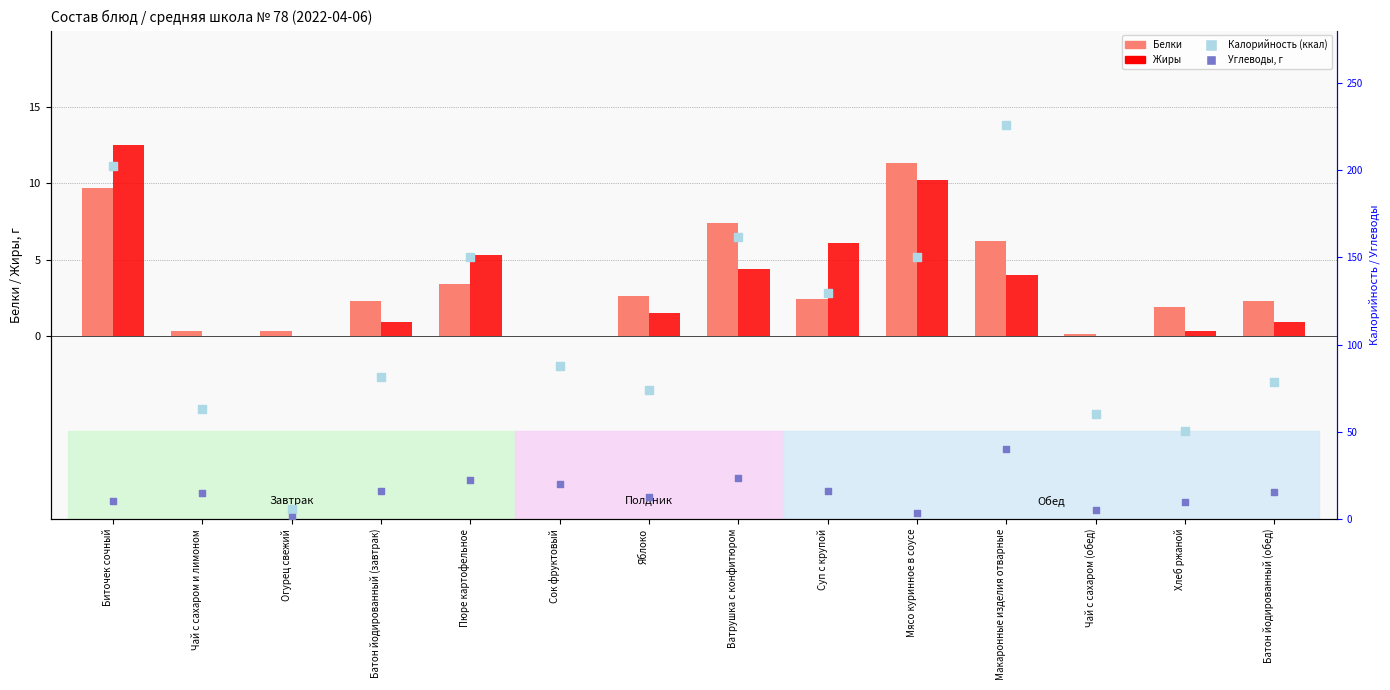

Which series has the largest total across all categories?

Калорийность (ккал)